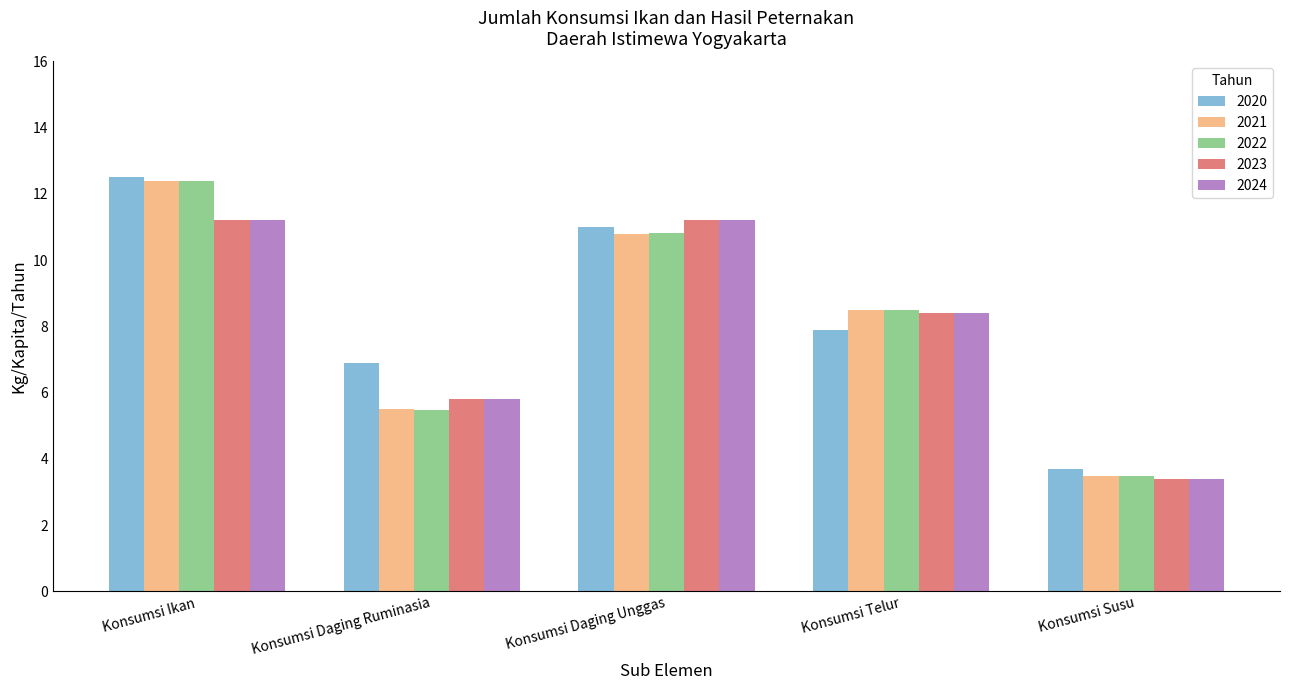

What is the value of the 2022 bar at the 2nd from the left?

5.5